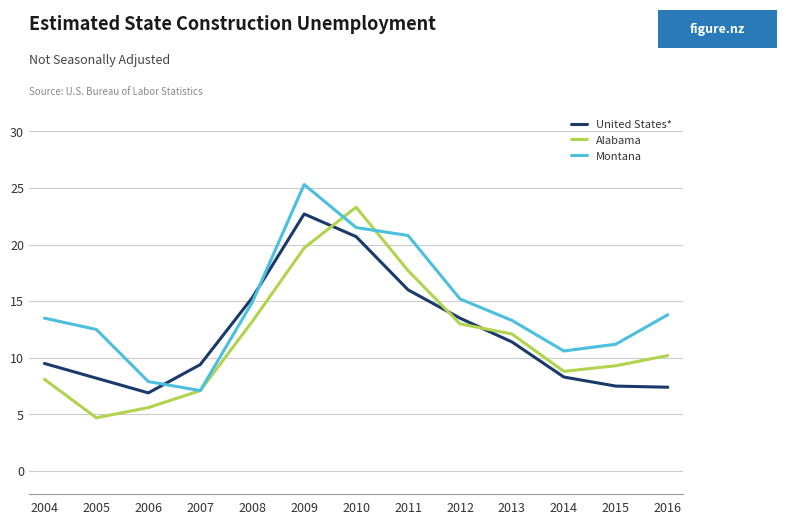

How many distinct data groups are displayed?

3